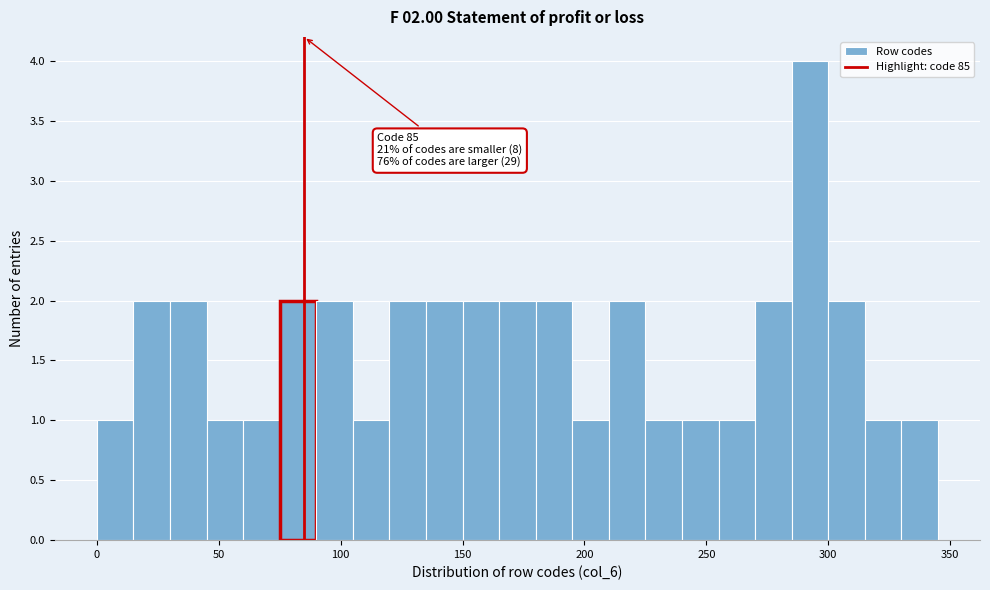

Around what value on the x-axis is the tallest bar? Give the approximate position of its centre, as read against the axis.

295